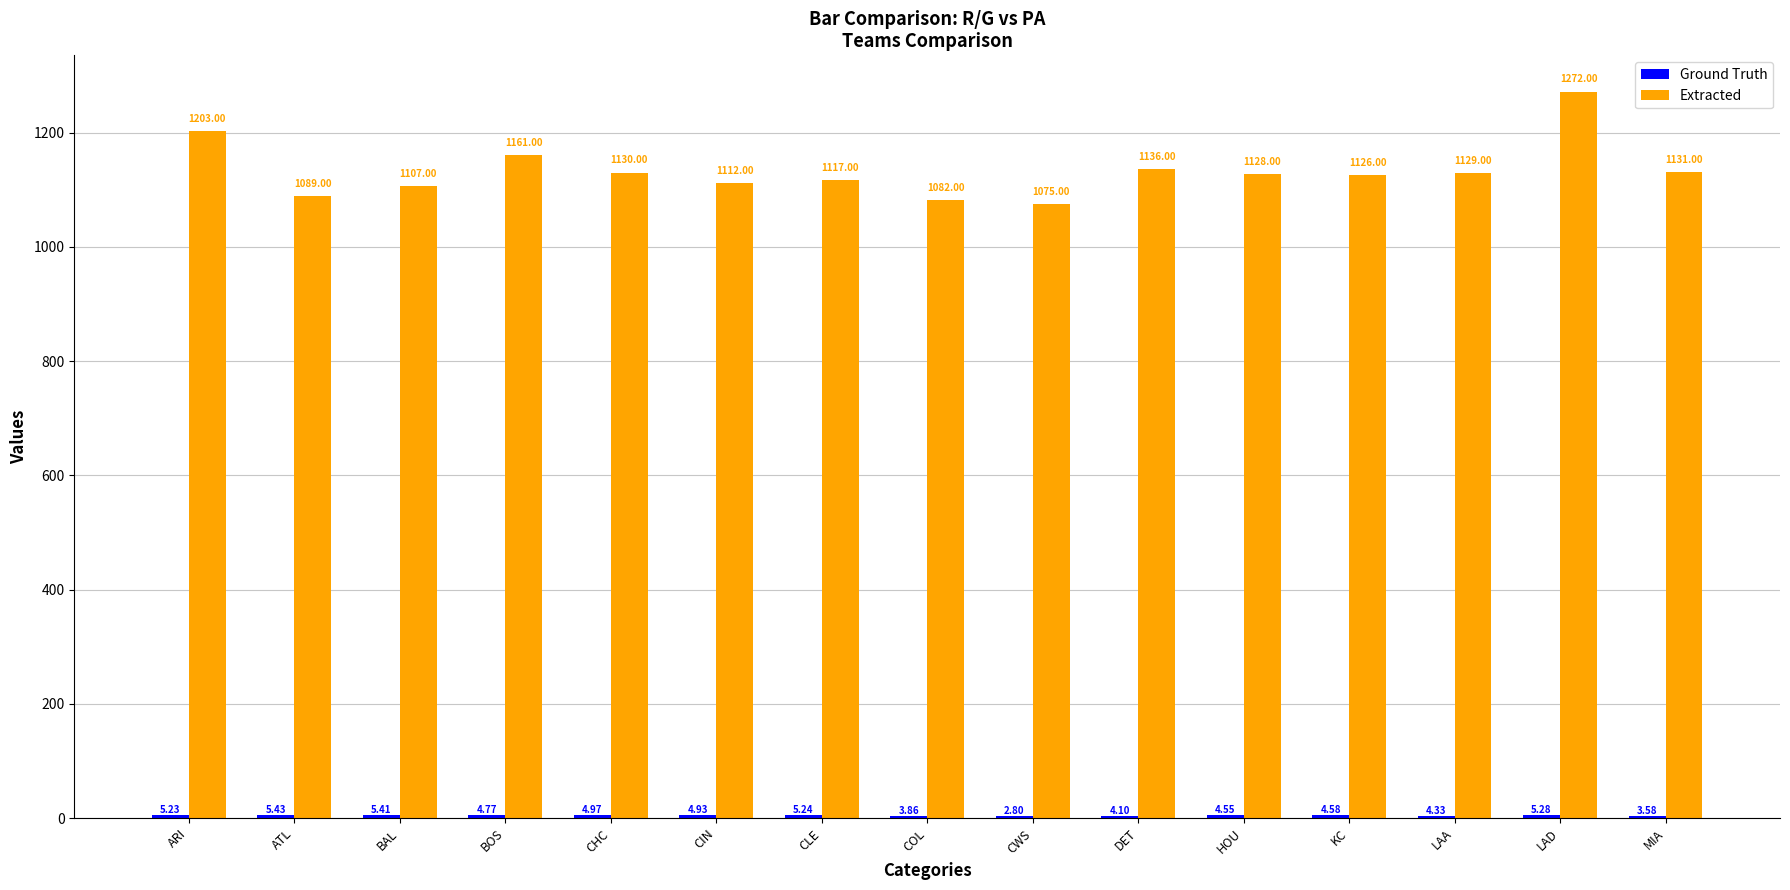

What is the sum of all Extracted values?

16998.0